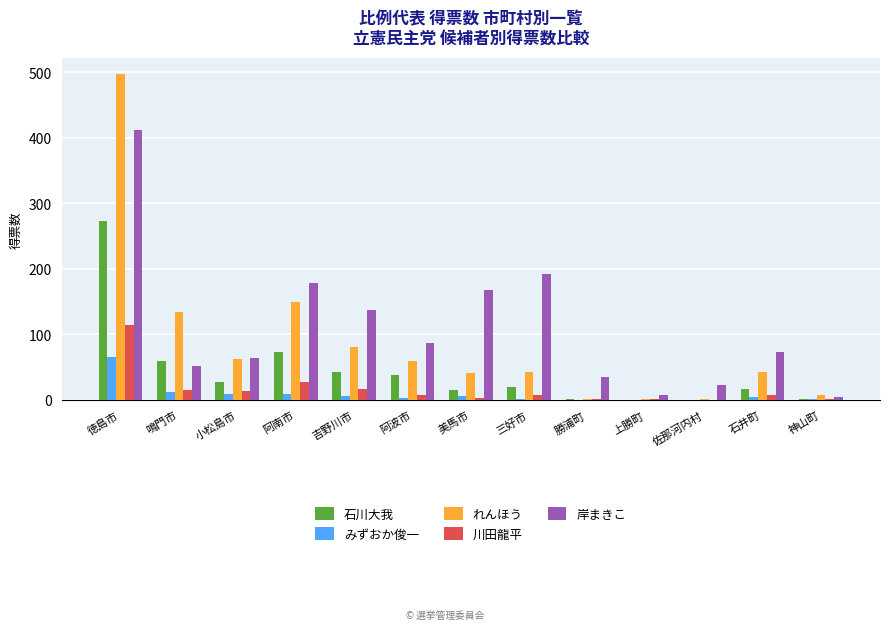

At which label is 岸まきこ closest to 207?

三好市